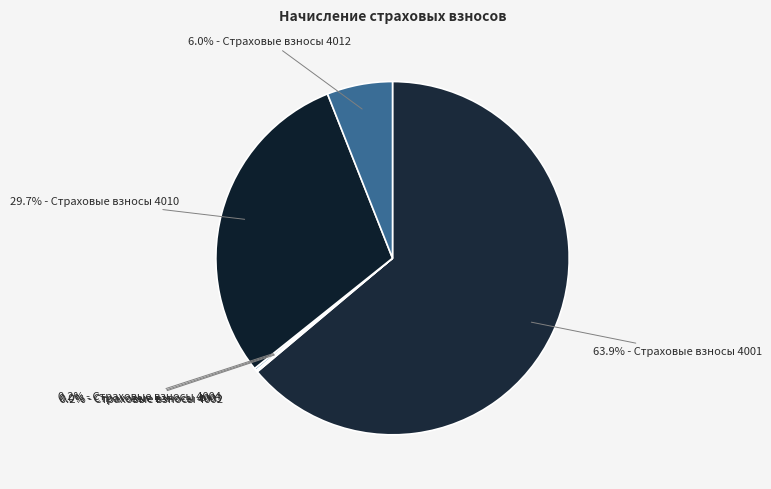

What portion of the pie excludes 29.7% - Страховые взносы 4010?

70.3%